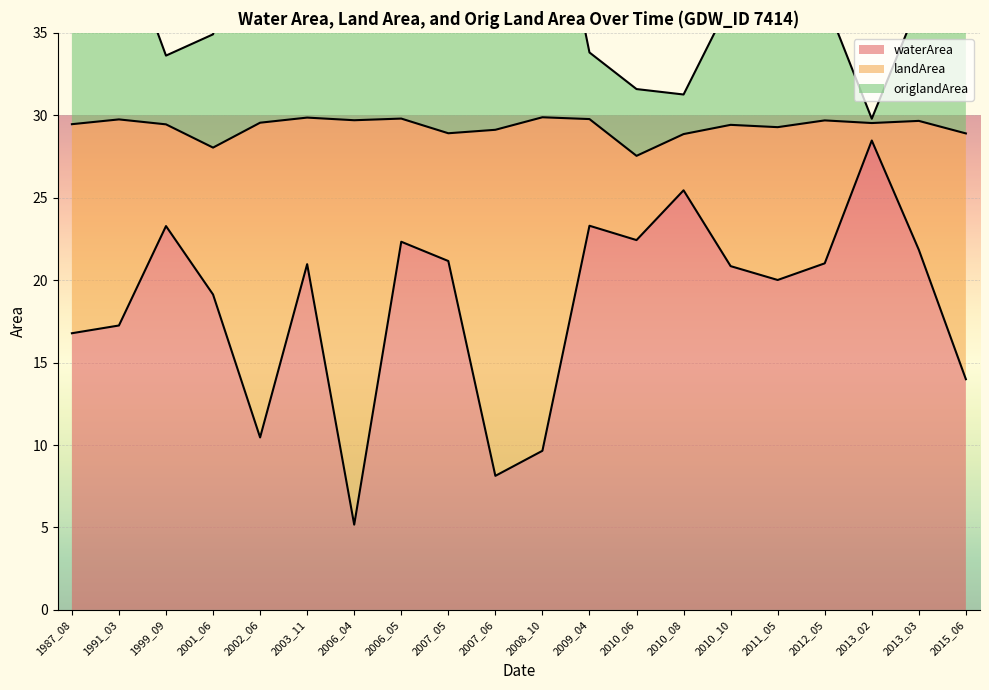

Which label corresponds to the smallest value in the chart?

2006_04